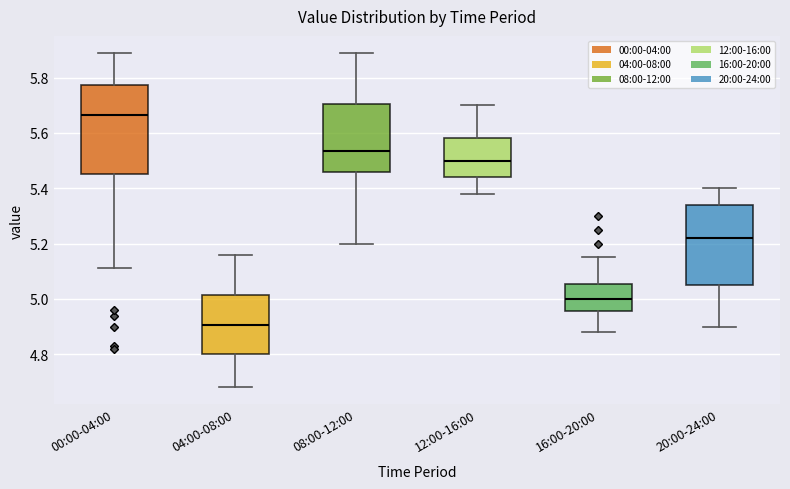

Which box has the highest median line?

00:00-04:00